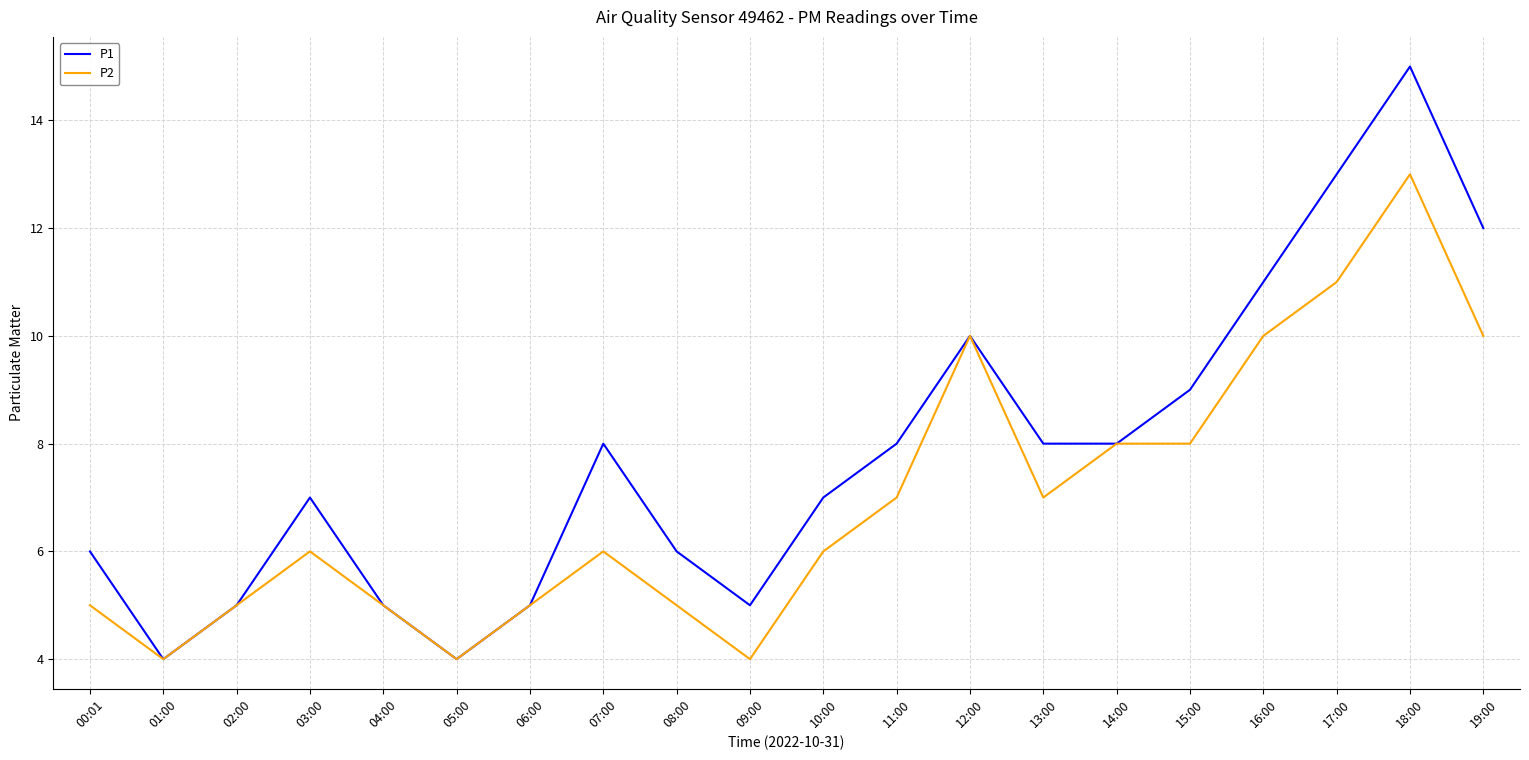

Reading left to right, transcribe all the data shown in this chart.

P1: 6	4	5	7	5	4	5	8	6	5	7	8	10	8	8	9	11	13	15	12
P2: 5	4	5	6	5	4	5	6	5	4	6	7	10	7	8	8	10	11	13	10